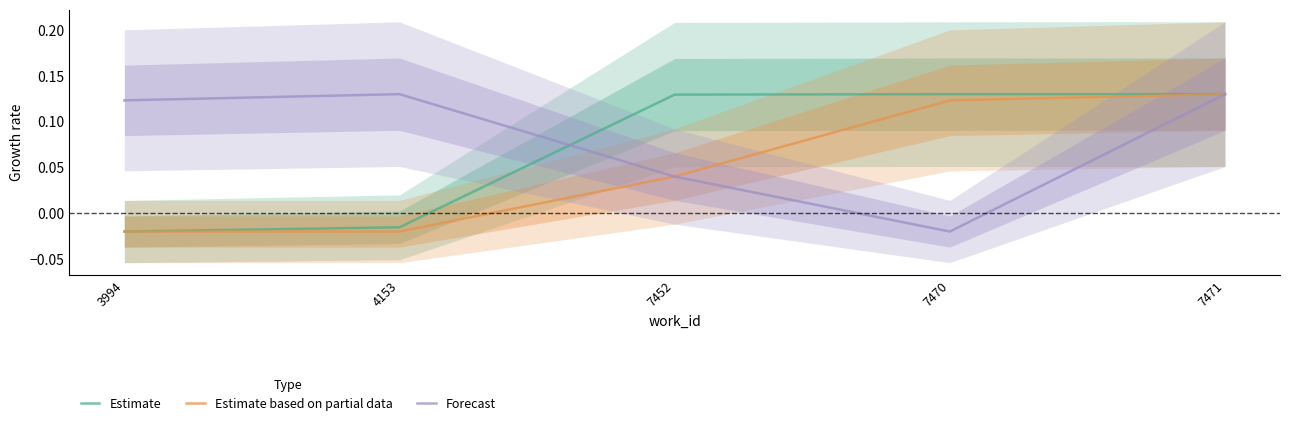

What is the difference between the Estimate based on partial data values at 4153 and 7471?

0.1